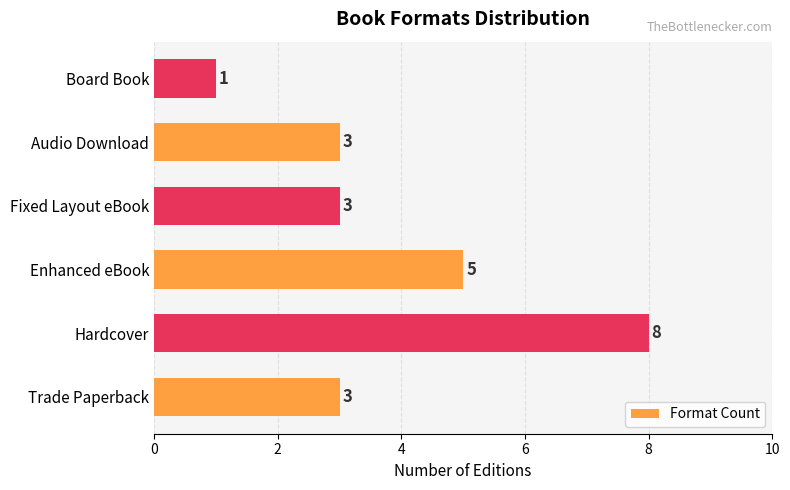

What is the change in value from Hardcover to Board Book?

-7